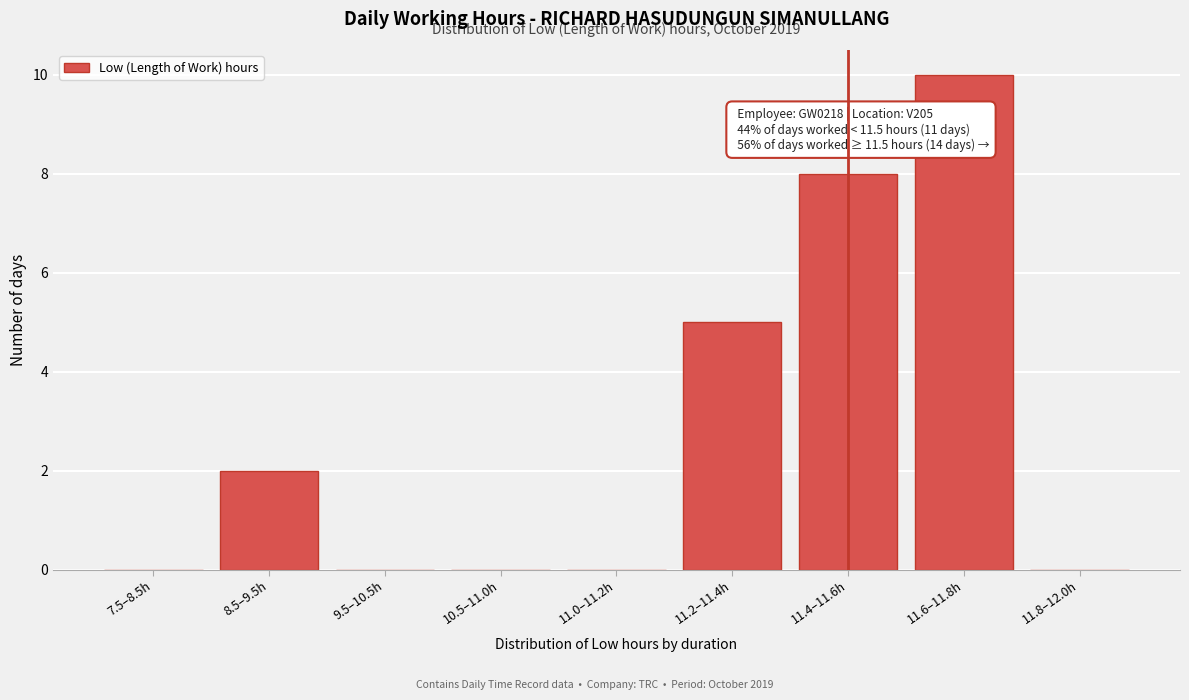

Reading left to right, extract all data points from this chart.

7.5–8.5h=0	8.5–9.5h=2	9.5–10.5h=0	10.5–11.0h=0	11.0–11.2h=0	11.2–11.4h=5	11.4–11.6h=8	11.6–11.8h=10	11.8–12.0h=0